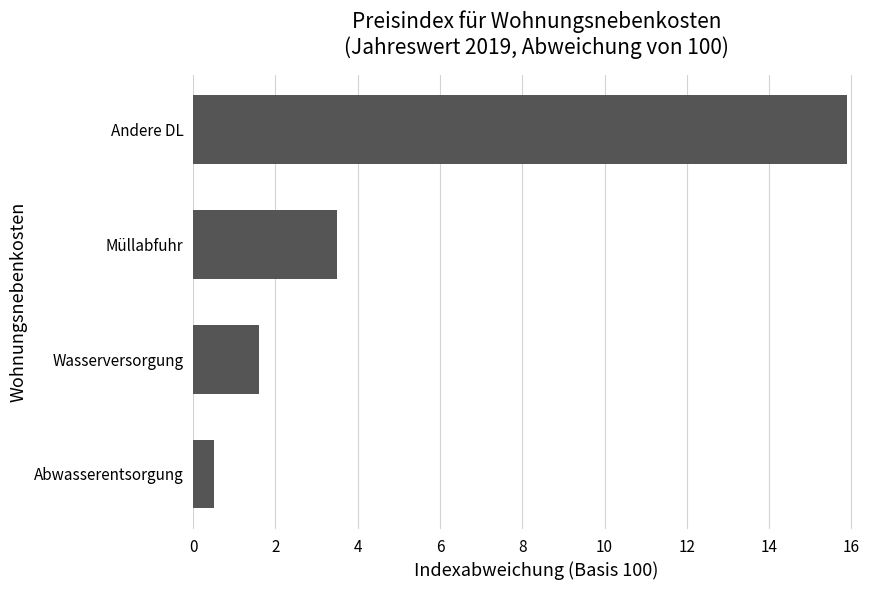

Rank the categories by value from highest to lowest.

Andere DL, Müllabfuhr, Wasserversorgung, Abwasserentsorgung